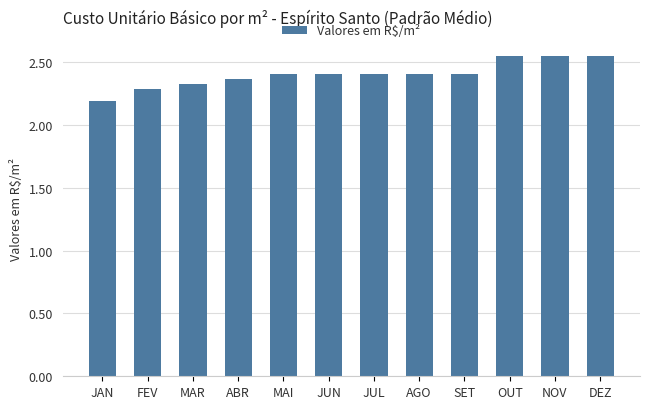

What is the minimum value shown in the chart?

2.2